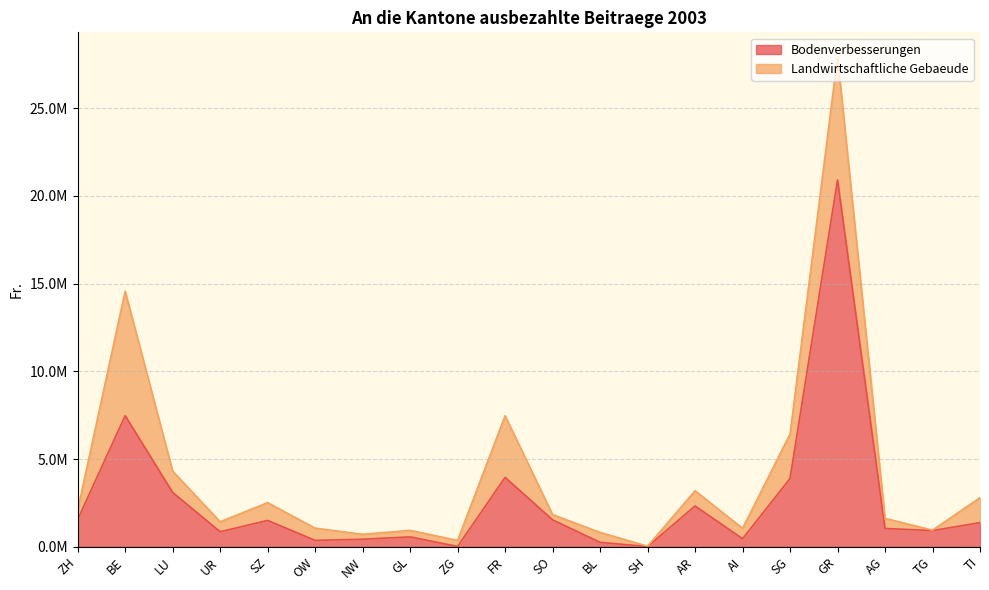

At which label is the value closest to 10455151?

BE